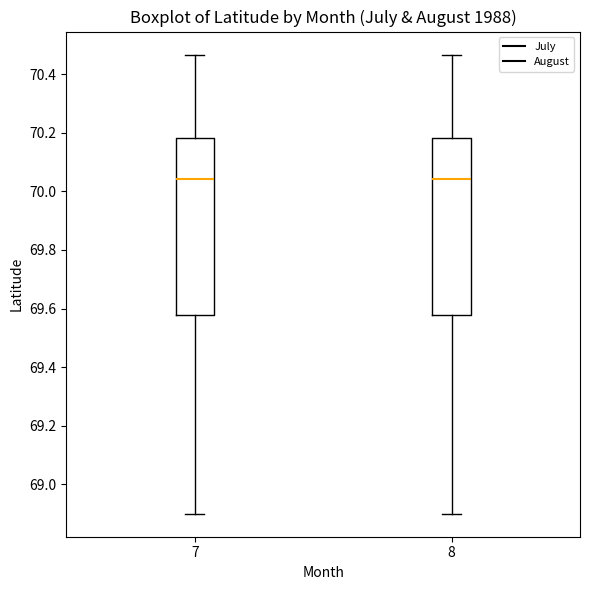

Where does the lower whisker of the box at x = 7 end on the y-axis? The values are not printed on the chart, so give them approximately, as read against the axis.

68.90